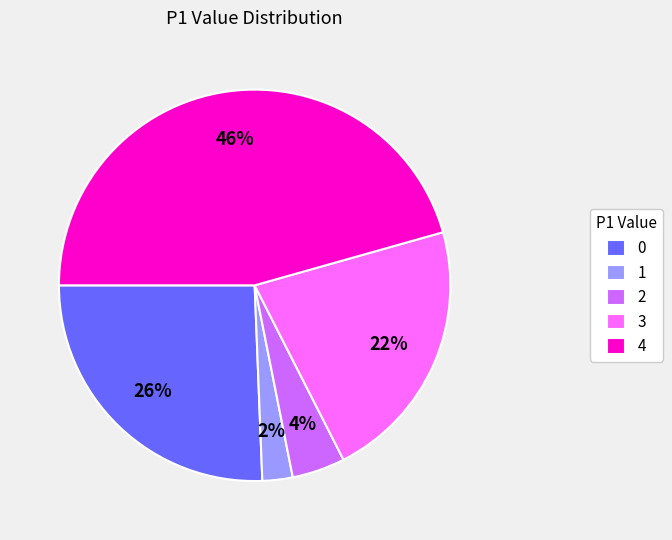

How many slices are in this pie chart?

5